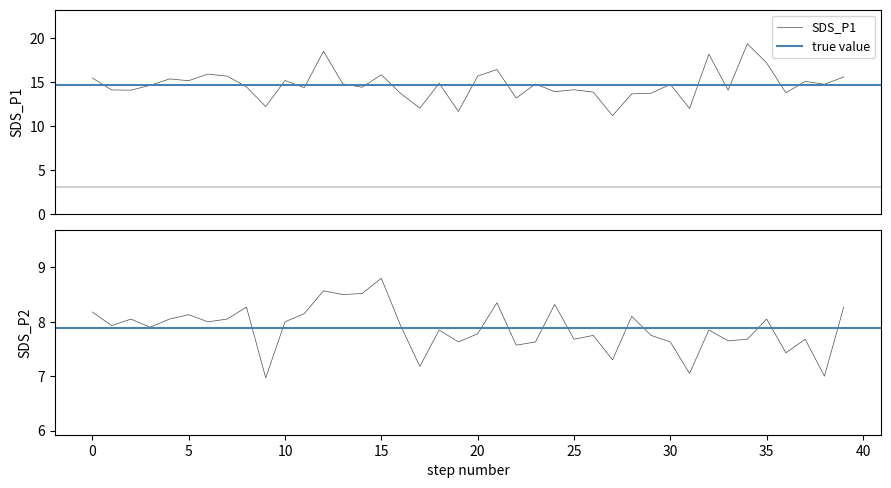

Rank the series at 35 from highest to lowest value.

SDS_P1, SDS_P2